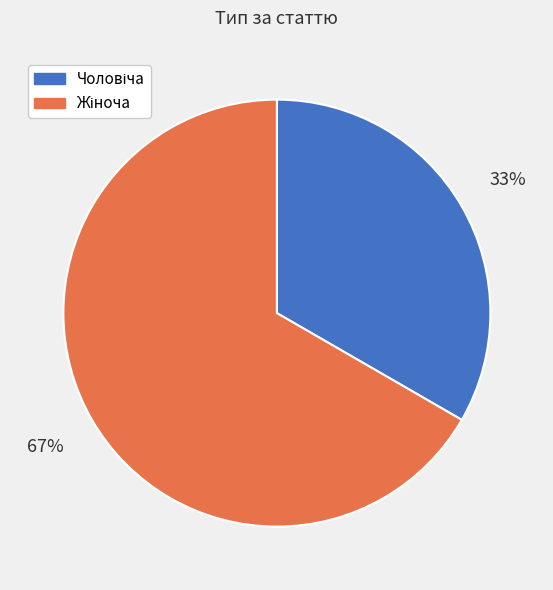

How many segments does this pie chart have?

2